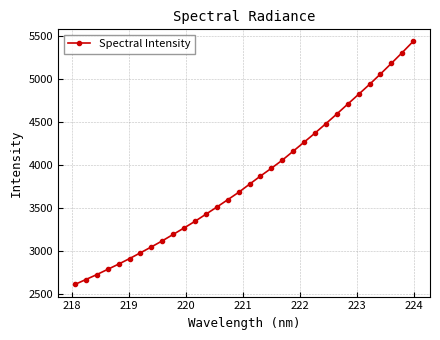

True or false: the data has more than 2 interior local peaks.

False